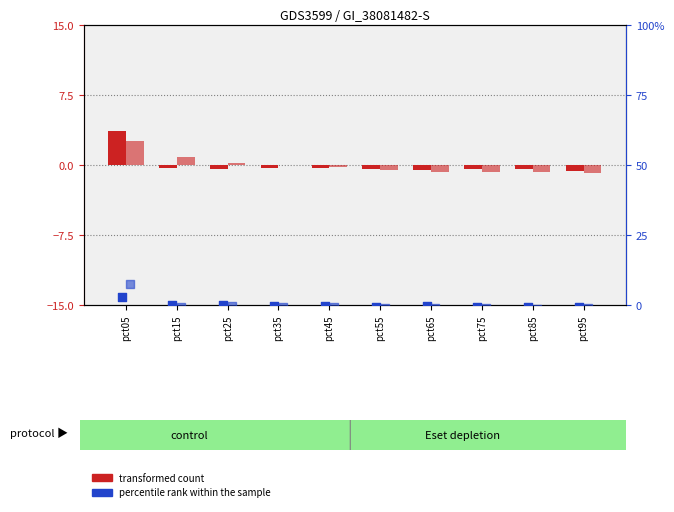

Which series has the largest total across all categories?

percentile rank (Apr)